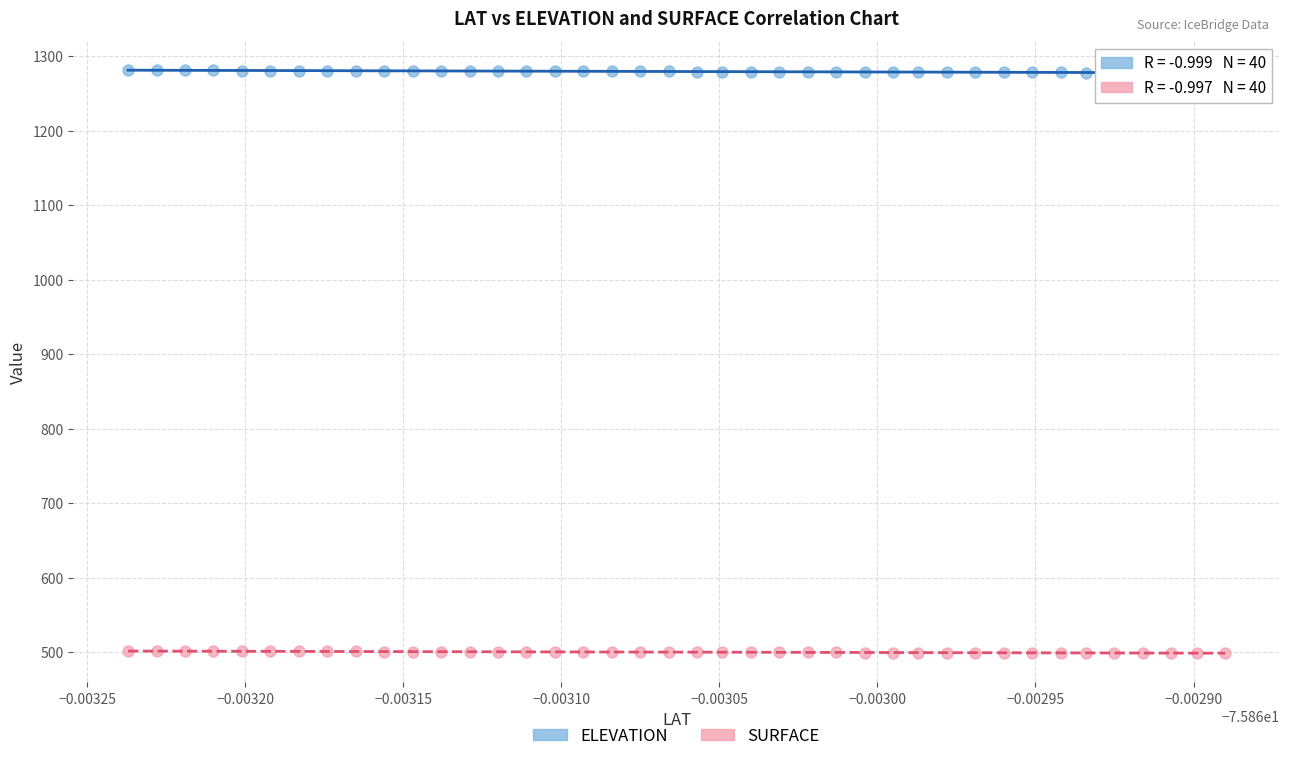

Which series reaches the minimum Y coordinate?

SURFACE